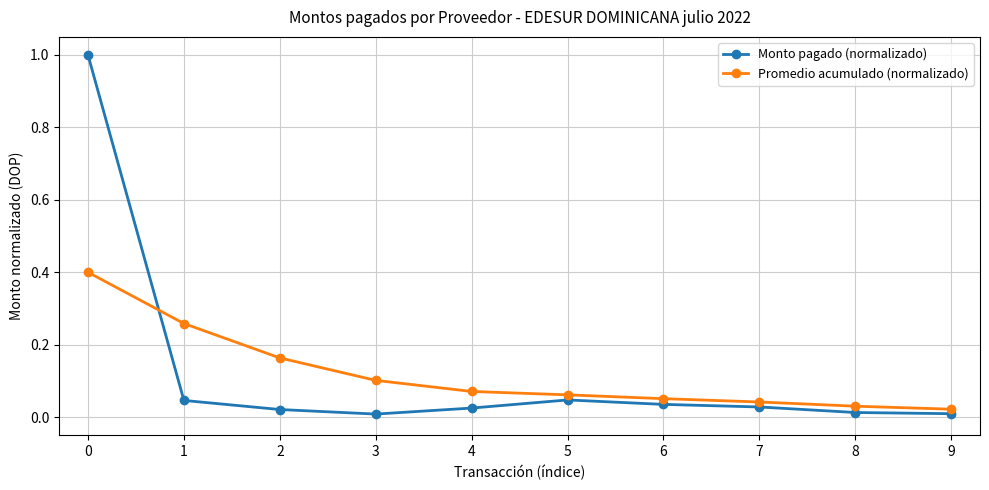

List the series in order of their peak value, highest first.

Monto pagado (normalizado), Promedio acumulado (normalizado)